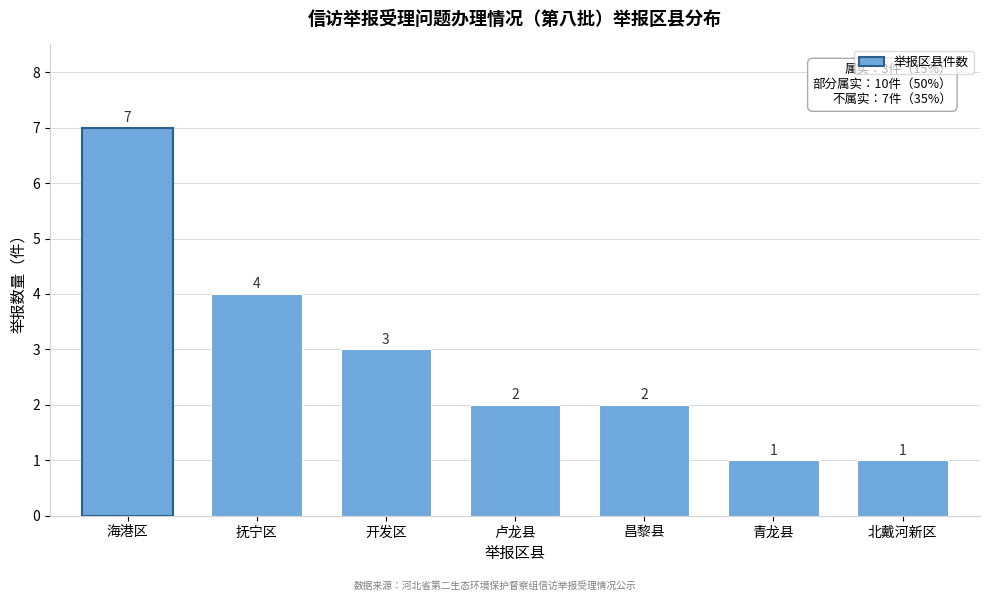

Reading left to right, list all the values displayed in this chart.

7	4	3	2	2	1	1